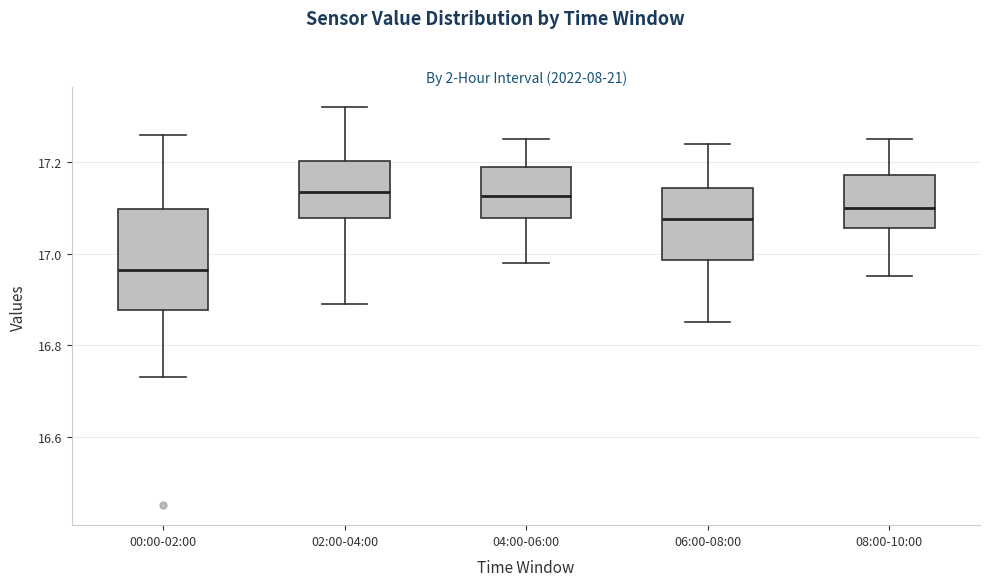

Reading left to right, transcribe this box plot: for each box, give where its median line is, the range the box spans, and where its two whiskers end, as read against the y-axis. The values are not printed on the chart, so give them approximately, as read against the axis.

00:00-02:00: median 16.96, box 16.88 to 17.10, whiskers 16.74 to 17.26
02:00-04:00: median 17.14, box 17.08 to 17.20, whiskers 16.90 to 17.32
04:00-06:00: median 17.12, box 17.08 to 17.20, whiskers 16.98 to 17.26
06:00-08:00: median 17.08, box 16.98 to 17.14, whiskers 16.86 to 17.24
08:00-10:00: median 17.10, box 17.06 to 17.18, whiskers 16.96 to 17.26